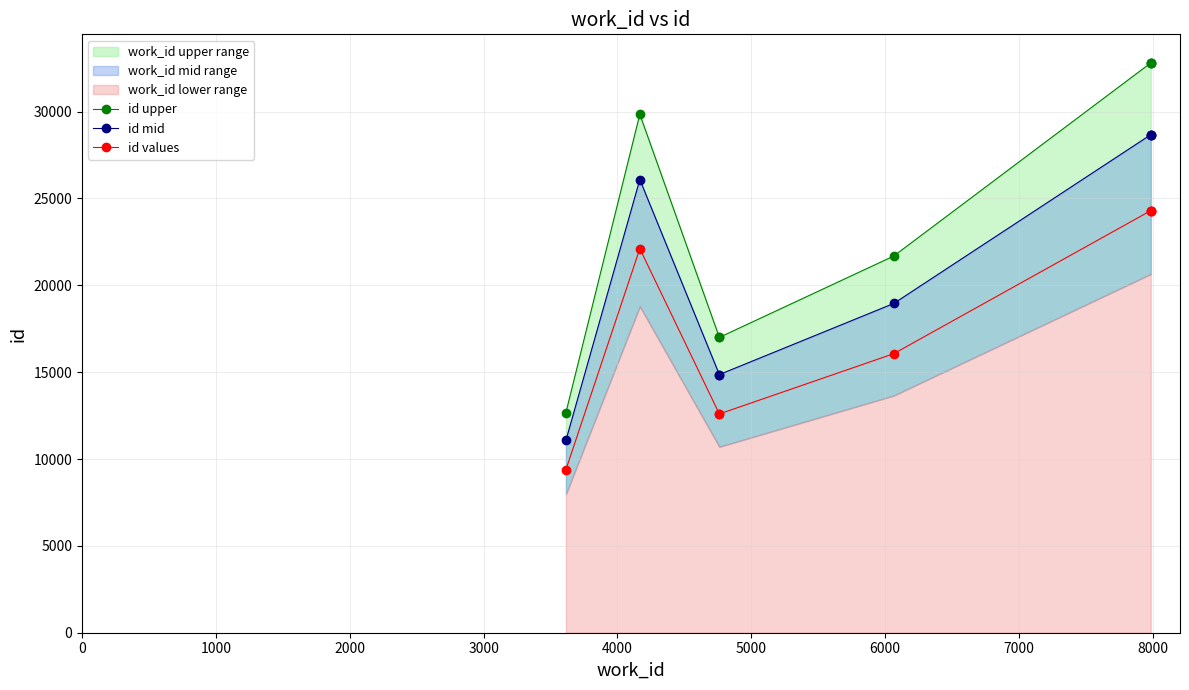

What is the highest value of the id values series?

24300.0